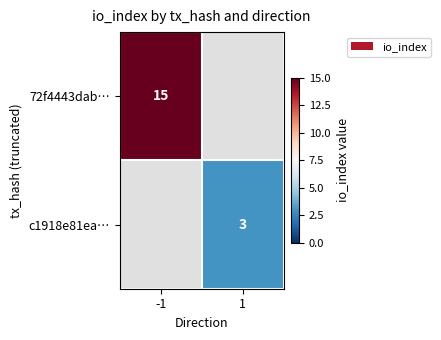

Which has a higher value, 1 or -1?

-1